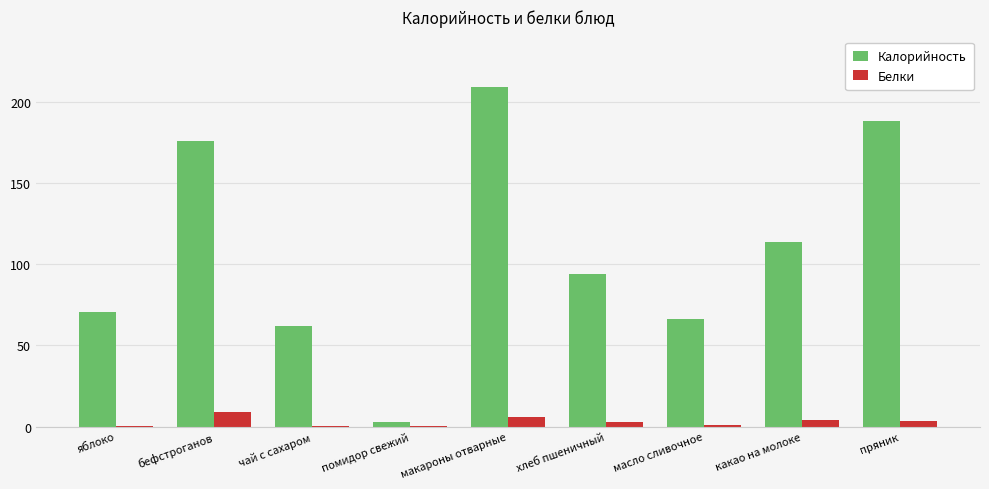

Where does the Калорийность series first go above 94?

бефстроганов